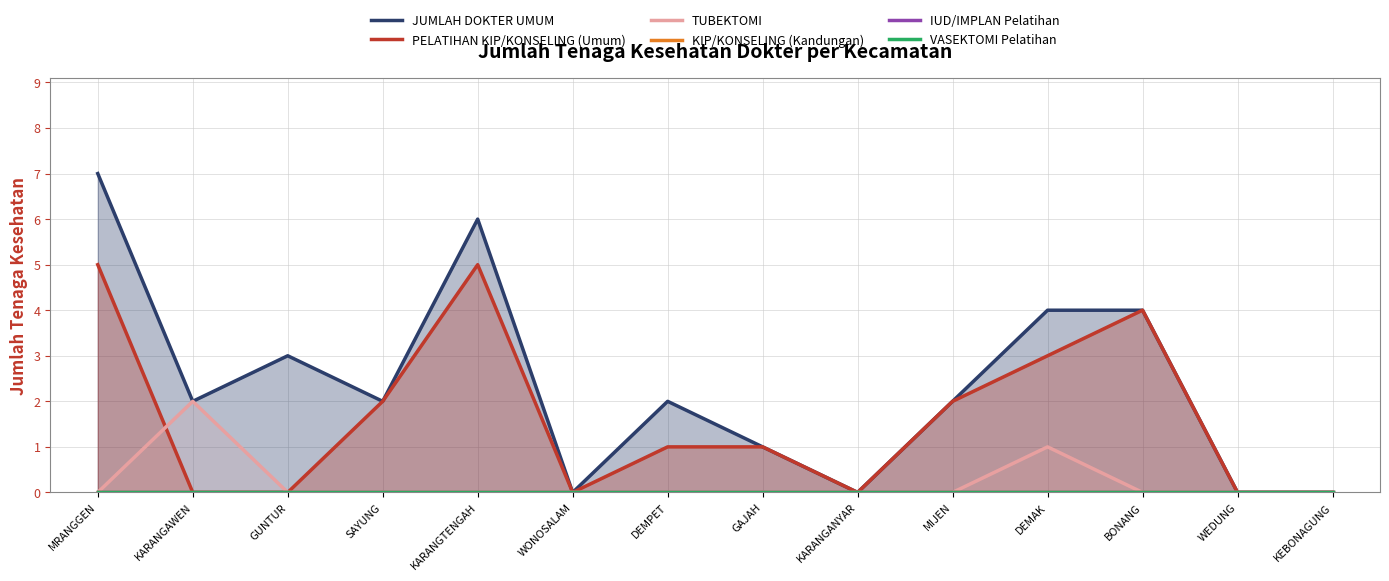

What is the total value across all series at SAYUNG?

4